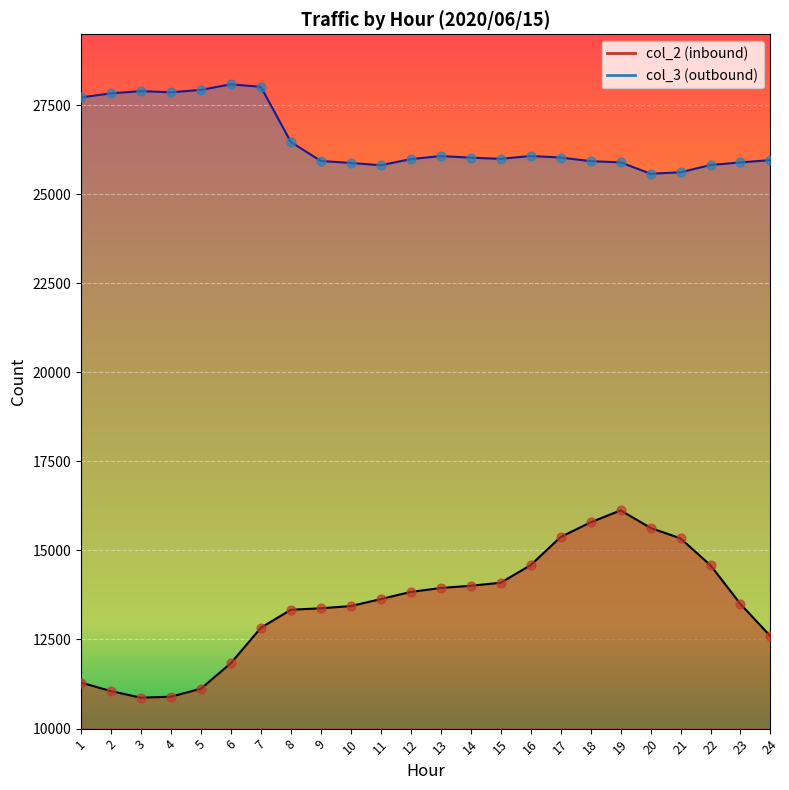

Which series has the largest total across all categories?

col_3